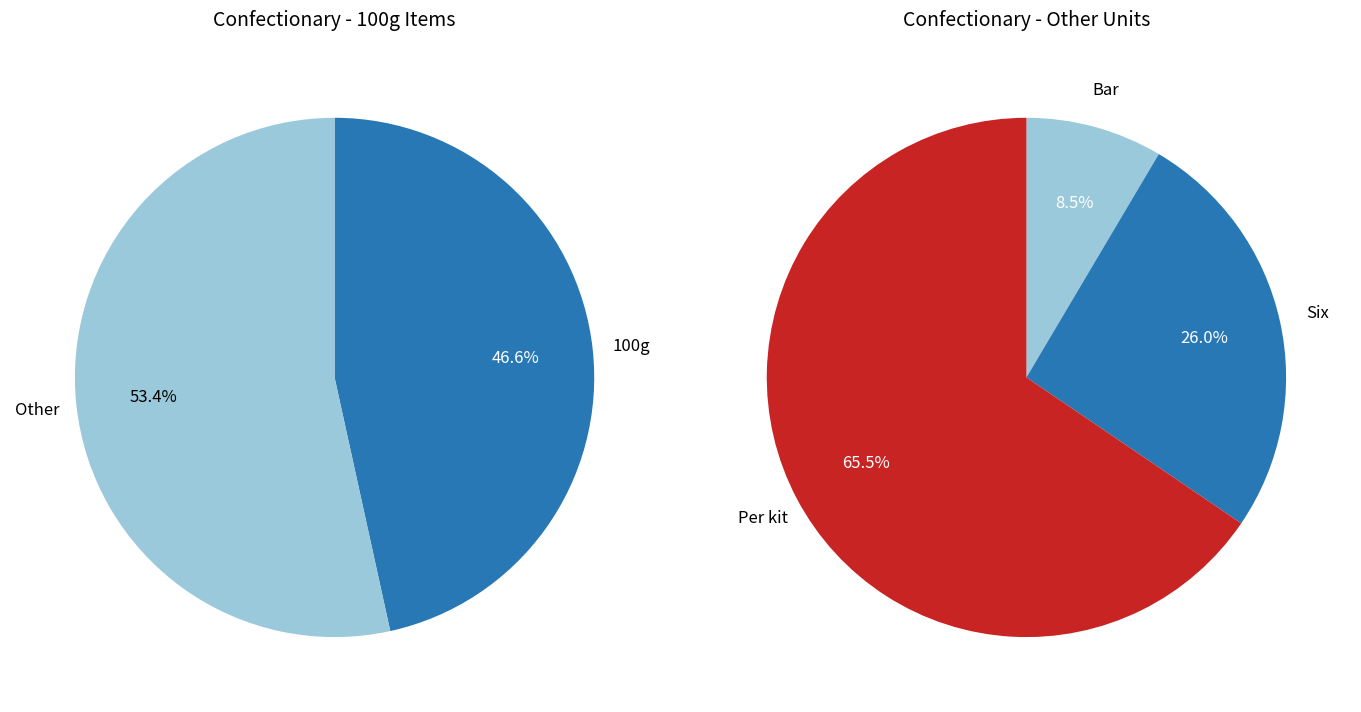

Does Per kit represent more than half of the total?

Yes